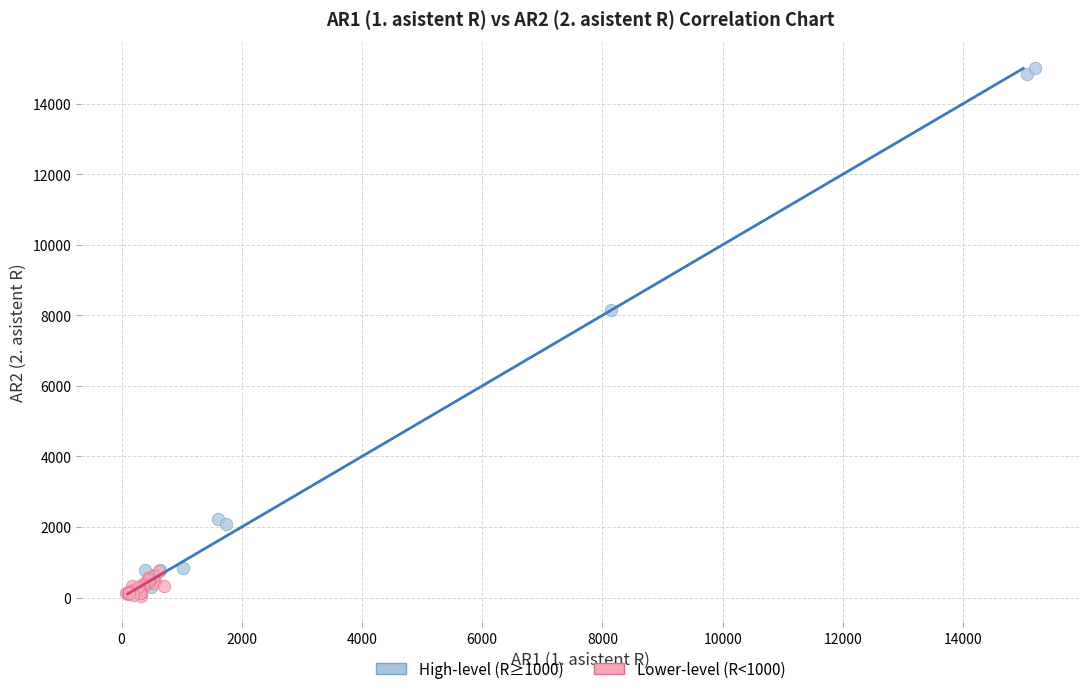

Which series has the widest spread of Y values?

High-level (R≥1000)